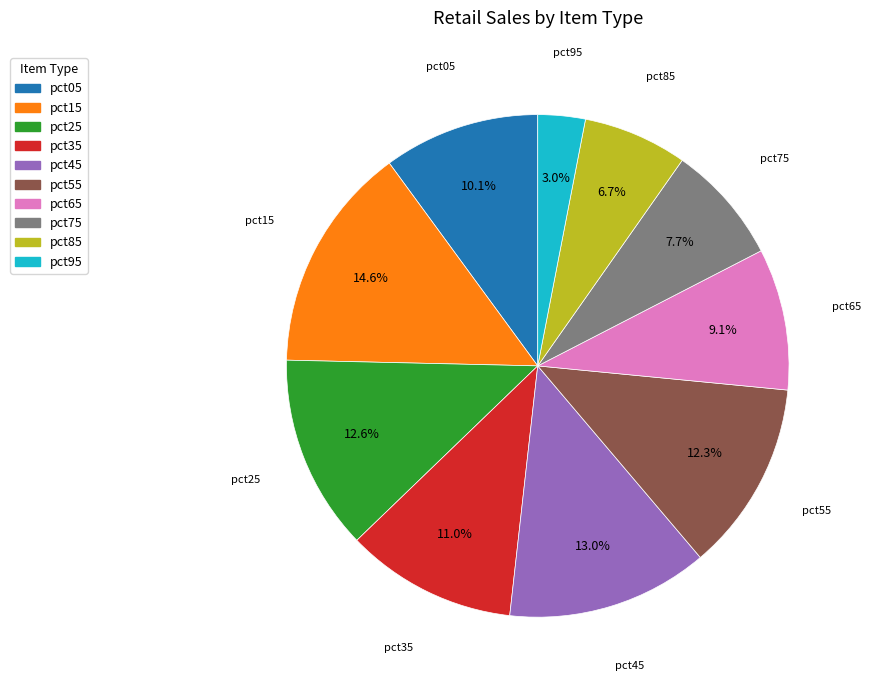

To the nearest percent, what is the difference between the largest and smallest slice percentages?

12%